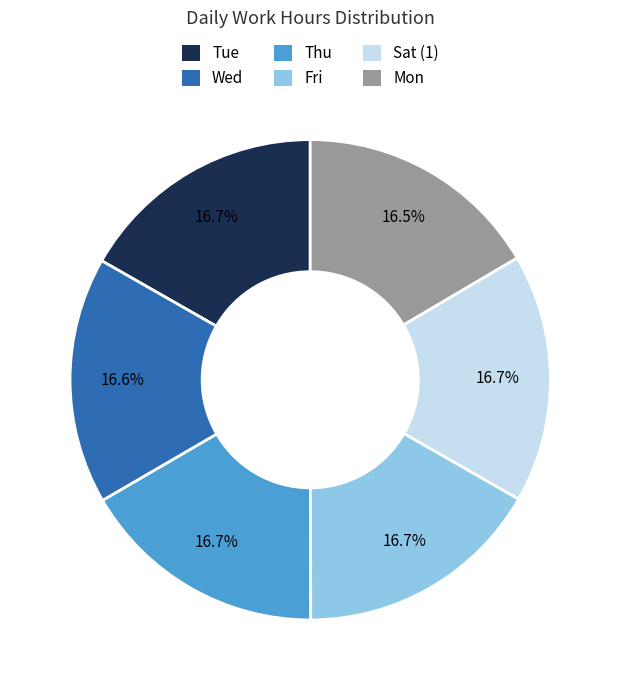

True or false: Wed accounts for 17% of the total.

True